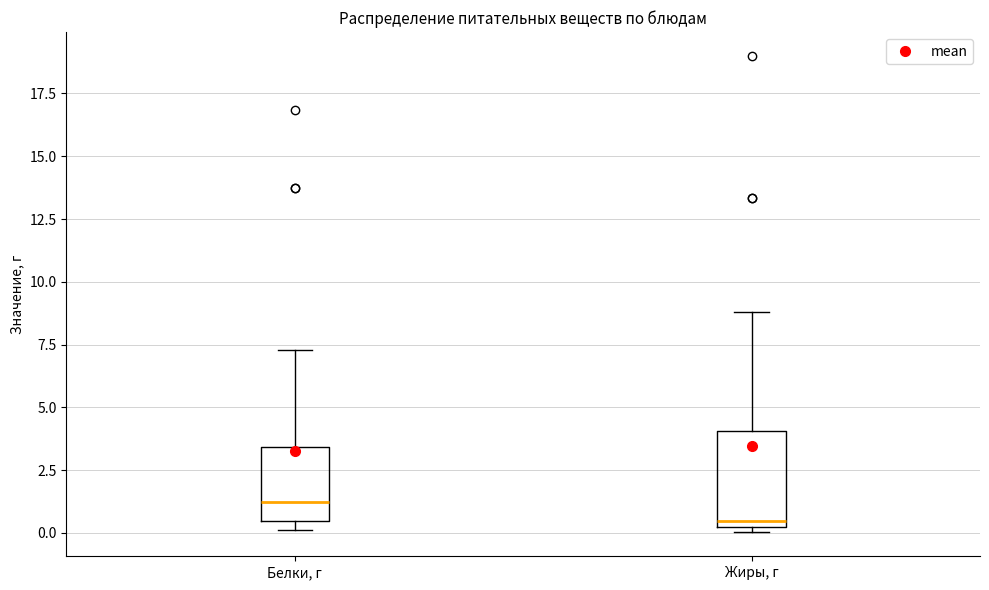

Where does the upper whisker of the box for Белки, г end on the y-axis? The values are not printed on the chart, so give them approximately, as read against the axis.

7.5